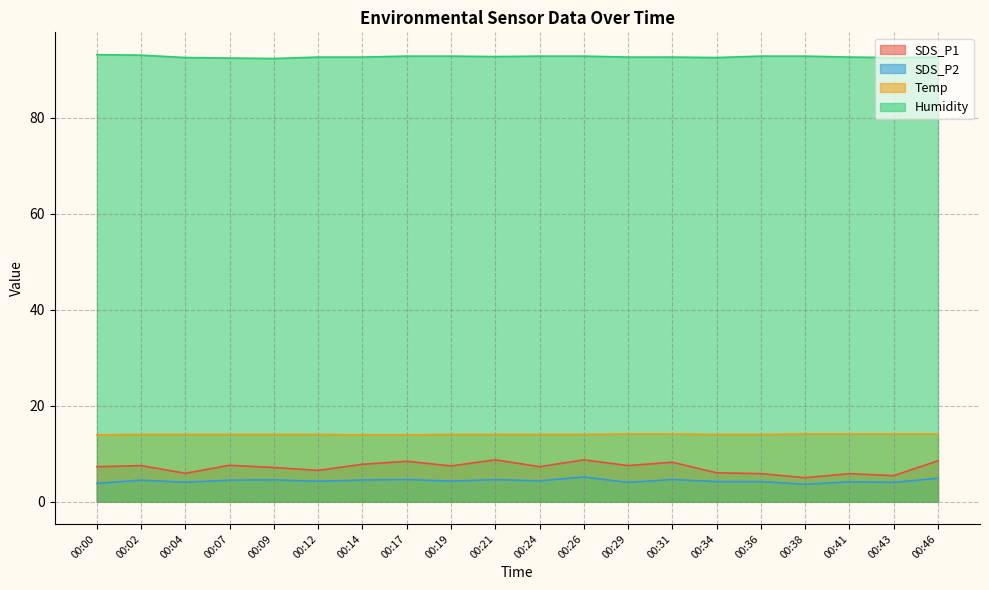

At which category does SDS_P1 reach its first local valley?

00:04